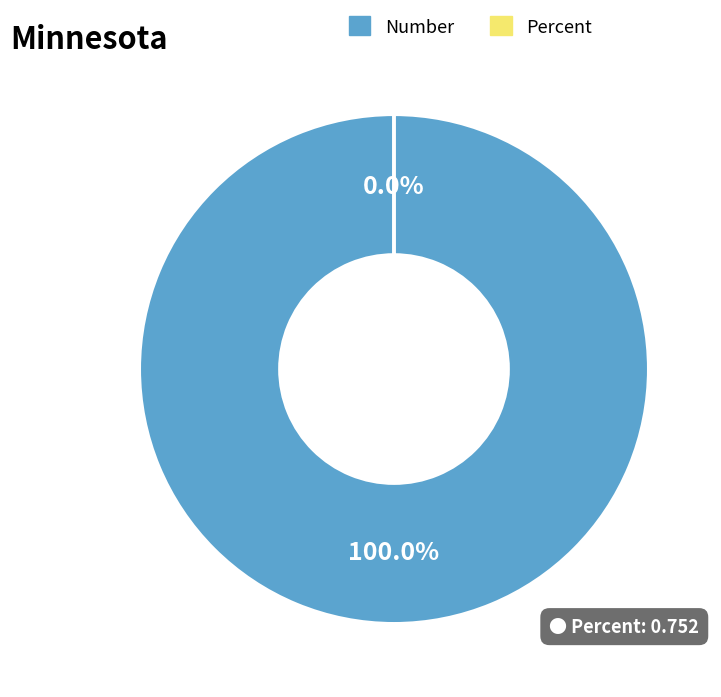

What percentage do Number and Percent together represent?

100.0%